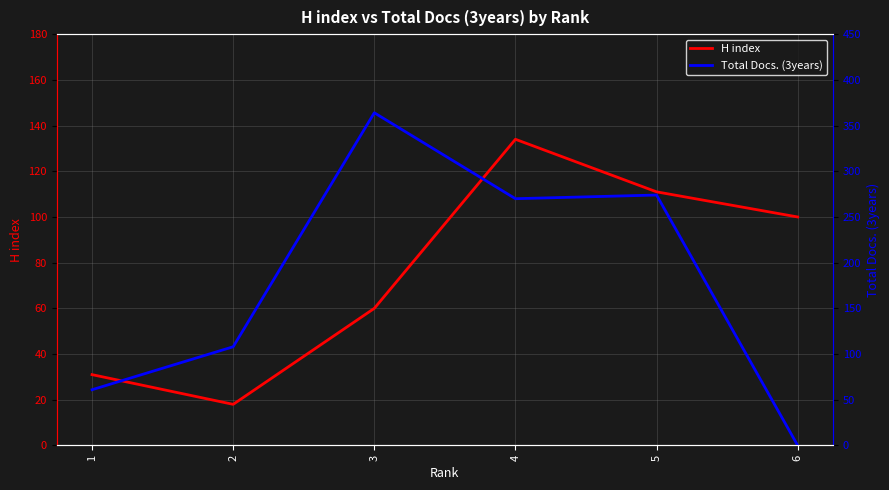

Which label corresponds to the largest value in the chart?

3